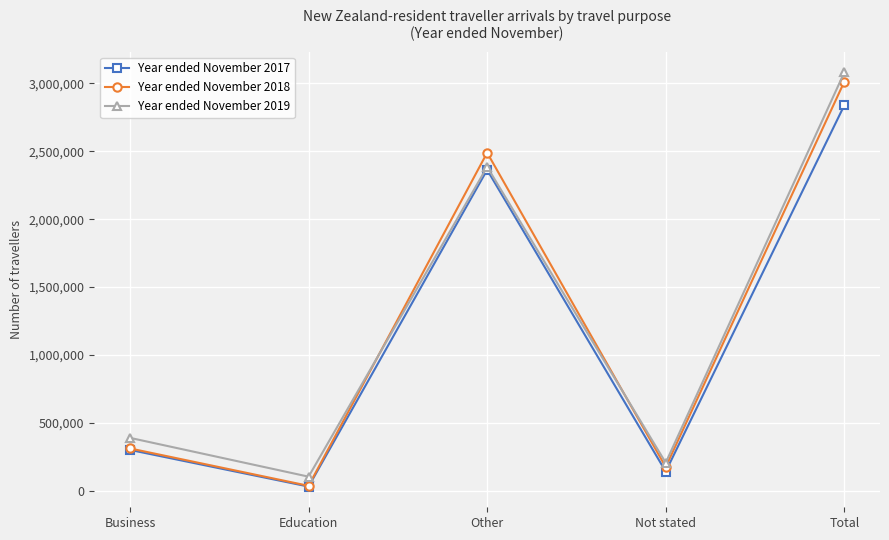

What is the greatest value displayed?

3081184